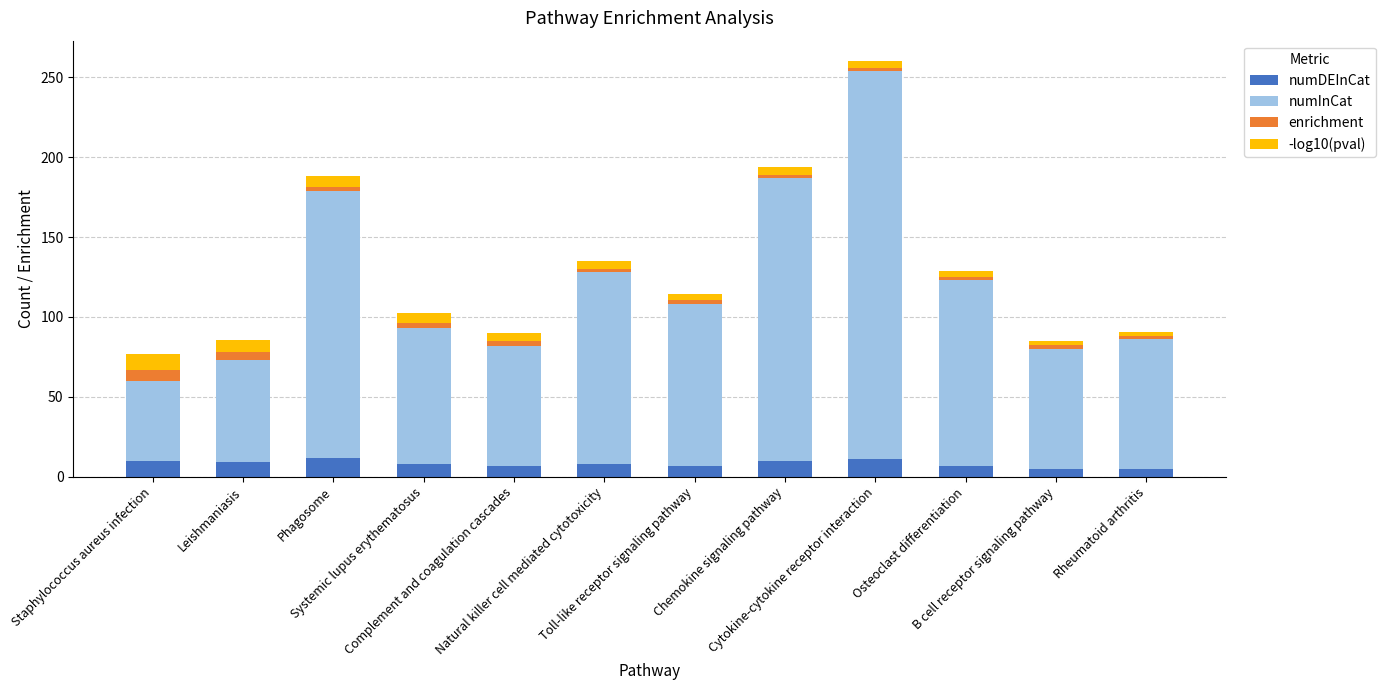

What is the maximum value for numDEInCat?

12.0